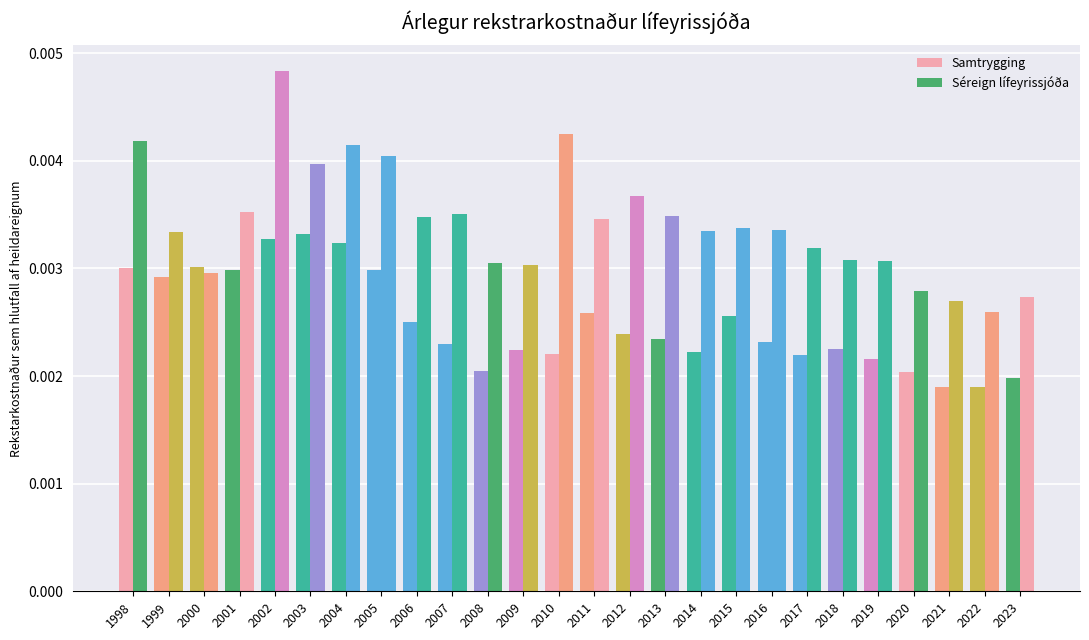

How many categories are shown in the chart?

26